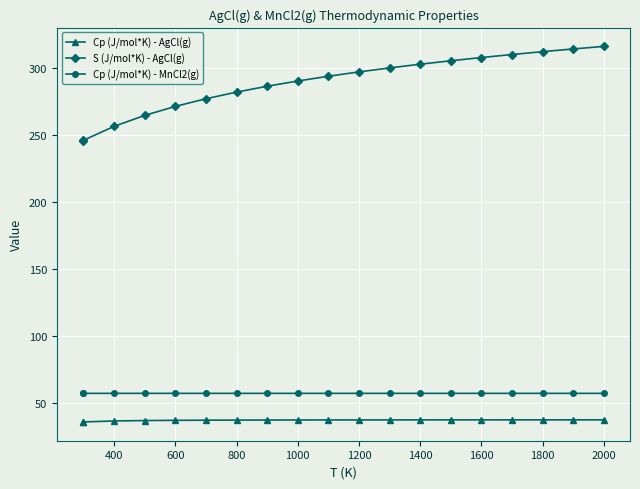

Rank the series by their maximum value, from lowest to highest.

Cp (J/mol*K) - AgCl(g), Cp (J/mol*K) - MnCl2(g), S (J/mol*K) - AgCl(g)